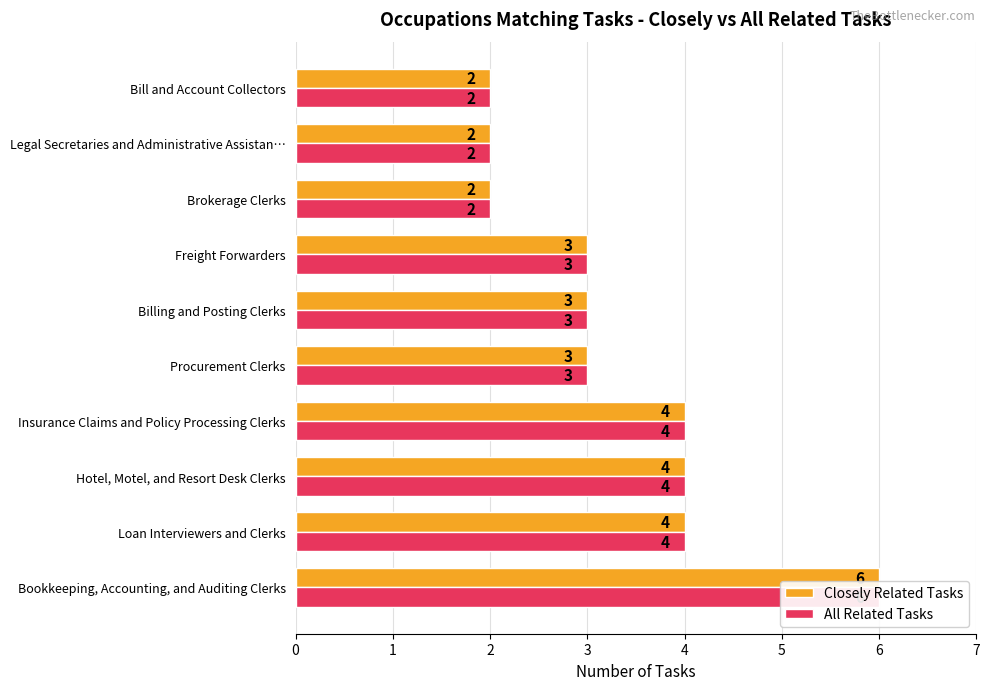

How many distinct data groups are displayed?

2